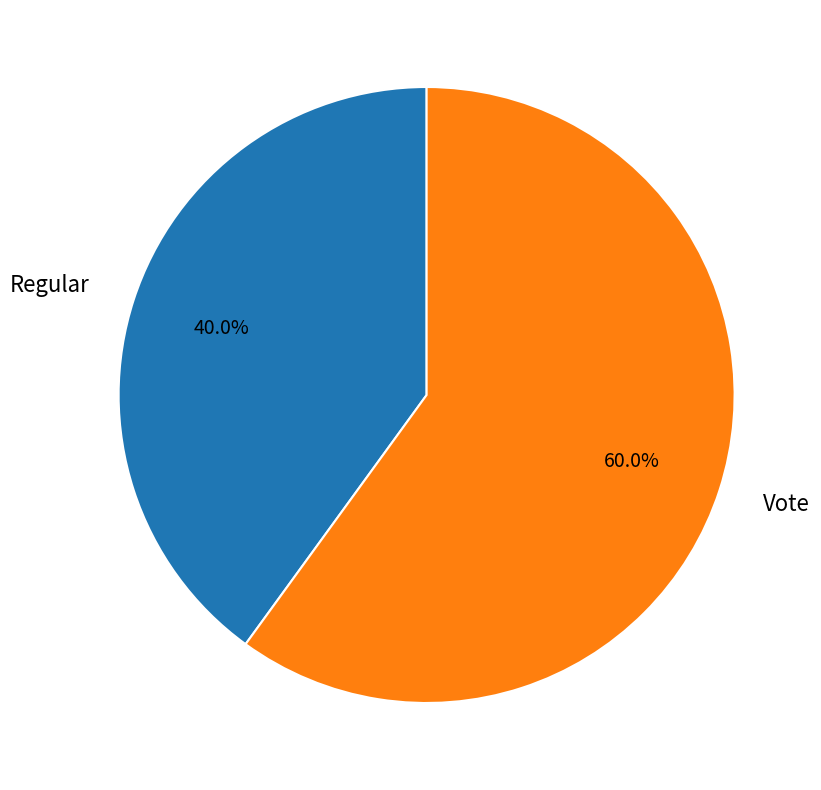

What percentage is the Regular slice, to the nearest percent?

40%